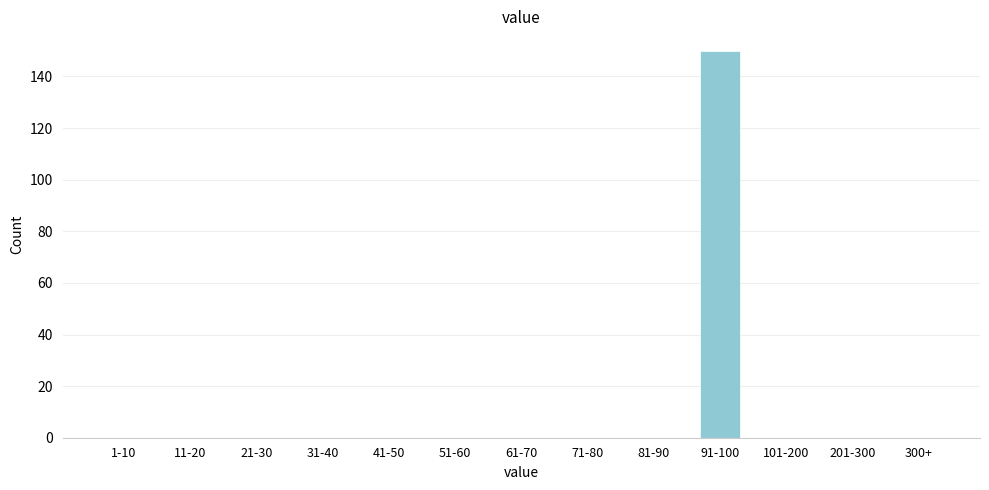

Reading left to right, list all the values displayed in this chart.

1-10=0	11-20=0	21-30=0	31-40=0	41-50=0	51-60=0	61-70=0	71-80=0	81-90=0	91-100=150	101-200=0	201-300=0	300+=0